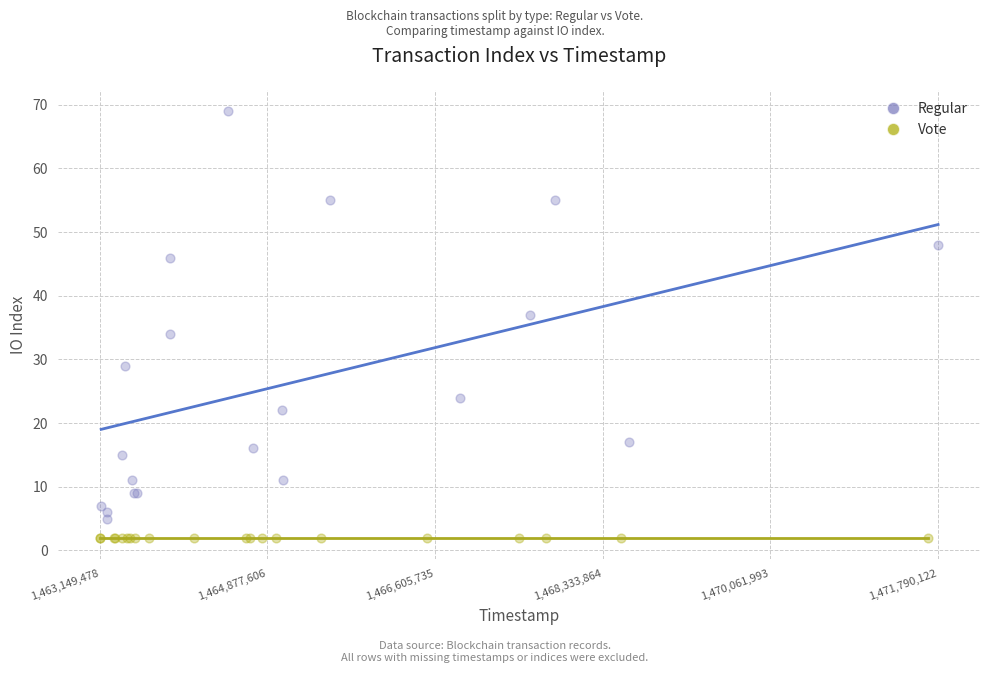

What are all the series names shown in the legend?

Regular, Vote